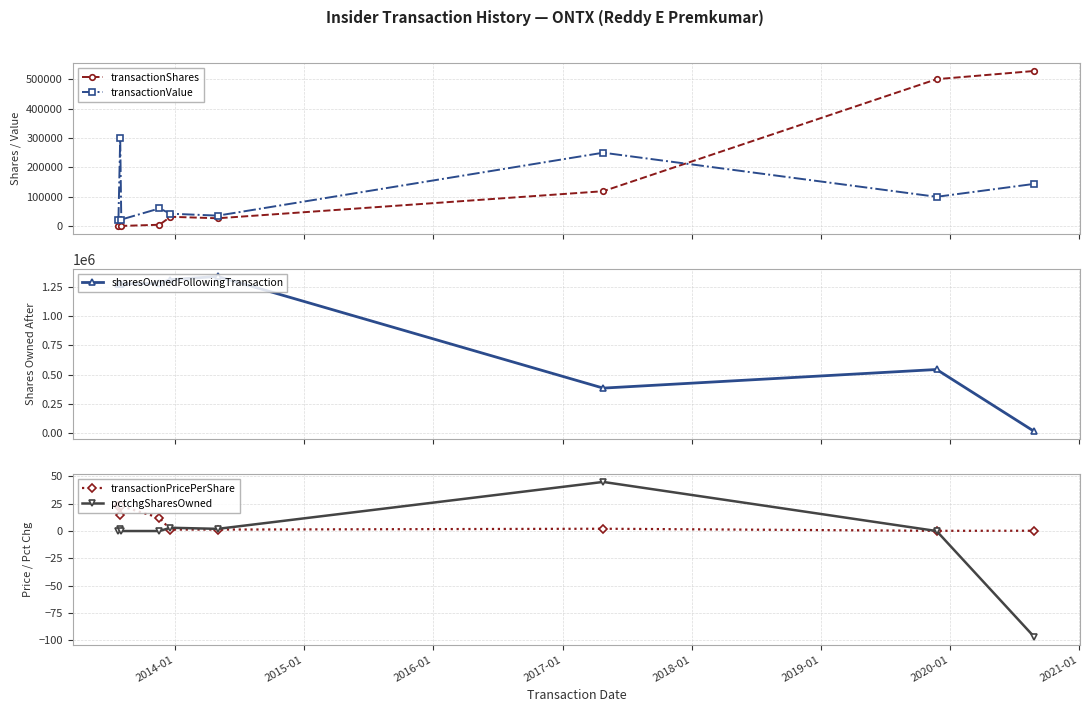

How many interior local valleys does the transactionShares series have?

2